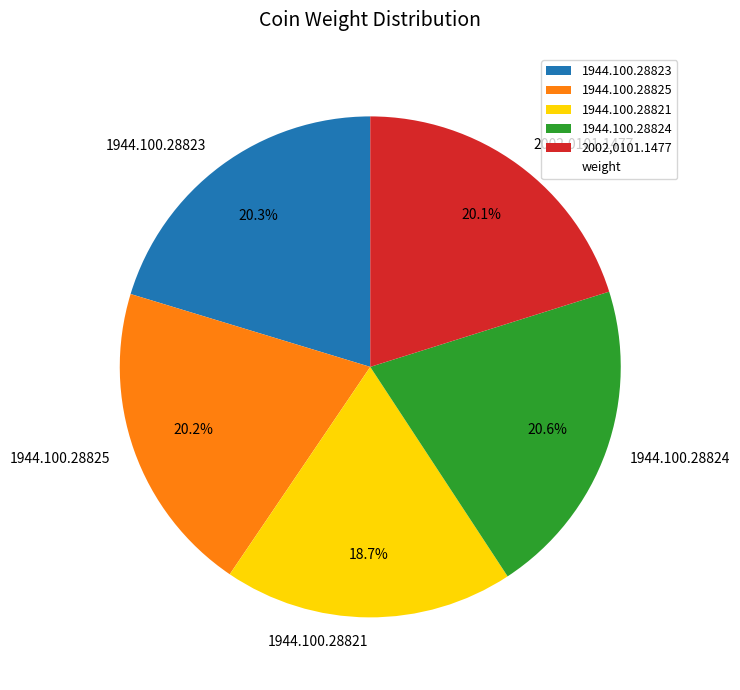

Is it true that 1944.100.28825 is 20% of the pie?

True